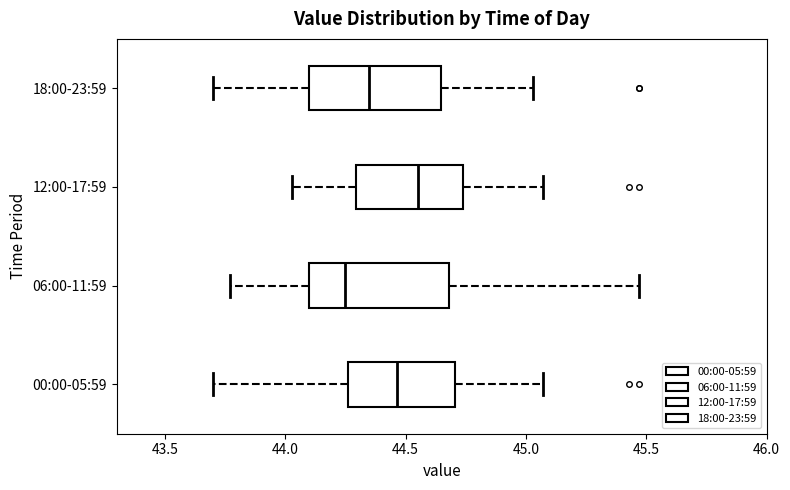

Reading bottom to top, read every box against the x-axis: the position of its median line, the range the box covers, and the ends of its whiskers. The values are not printed on the chart, so give them approximately, as read against the axis.

00:00-05:59: median 44.45, box 44.25 to 44.70, whiskers 43.70 to 45.05
06:00-11:59: median 44.25, box 44.10 to 44.70, whiskers 43.75 to 45.45
12:00-17:59: median 44.55, box 44.30 to 44.75, whiskers 44.05 to 45.05
18:00-23:59: median 44.35, box 44.10 to 44.65, whiskers 43.70 to 45.05